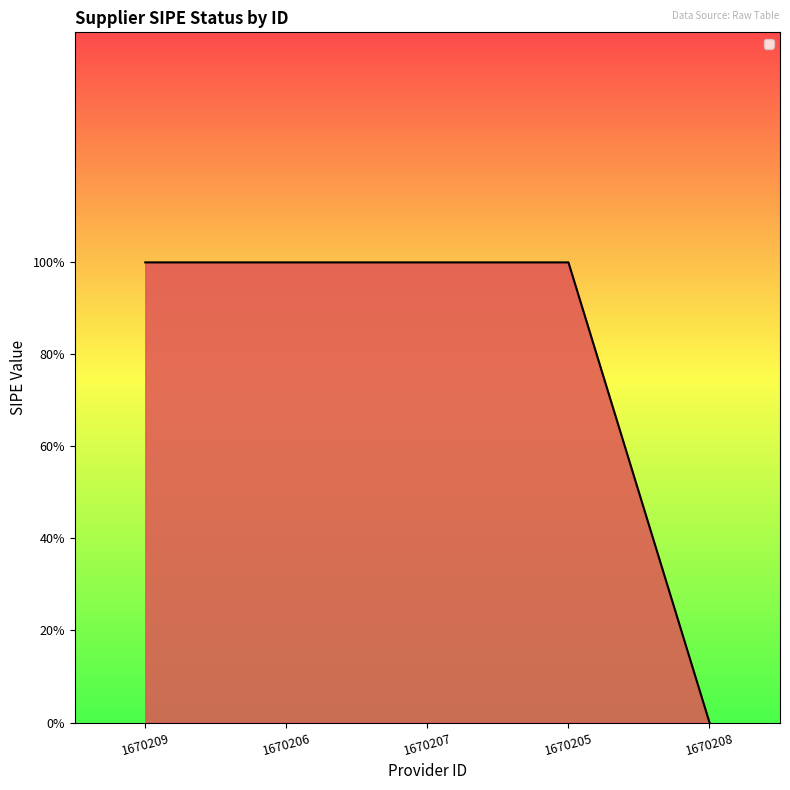

Does the chart display data point markers on the line(s)?

No